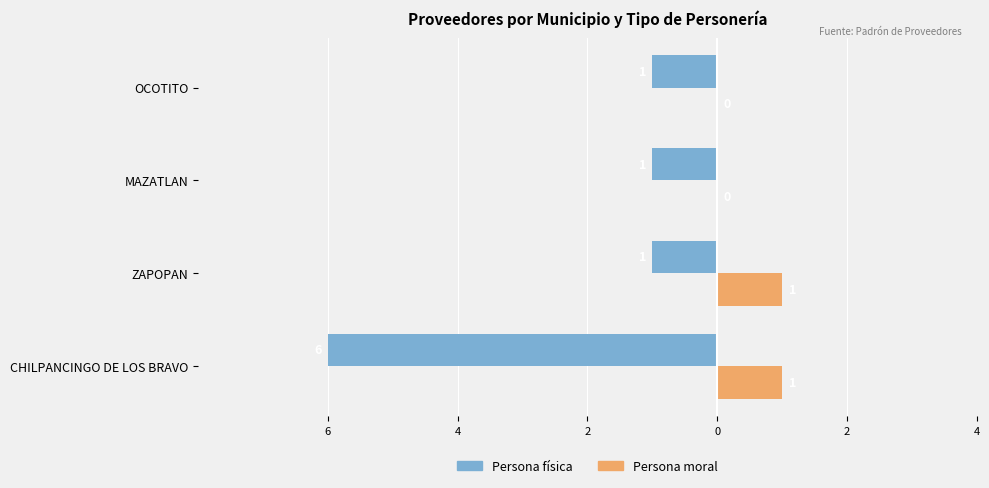

What is the difference between the second highest and second lowest values in the Persona moral series?

1